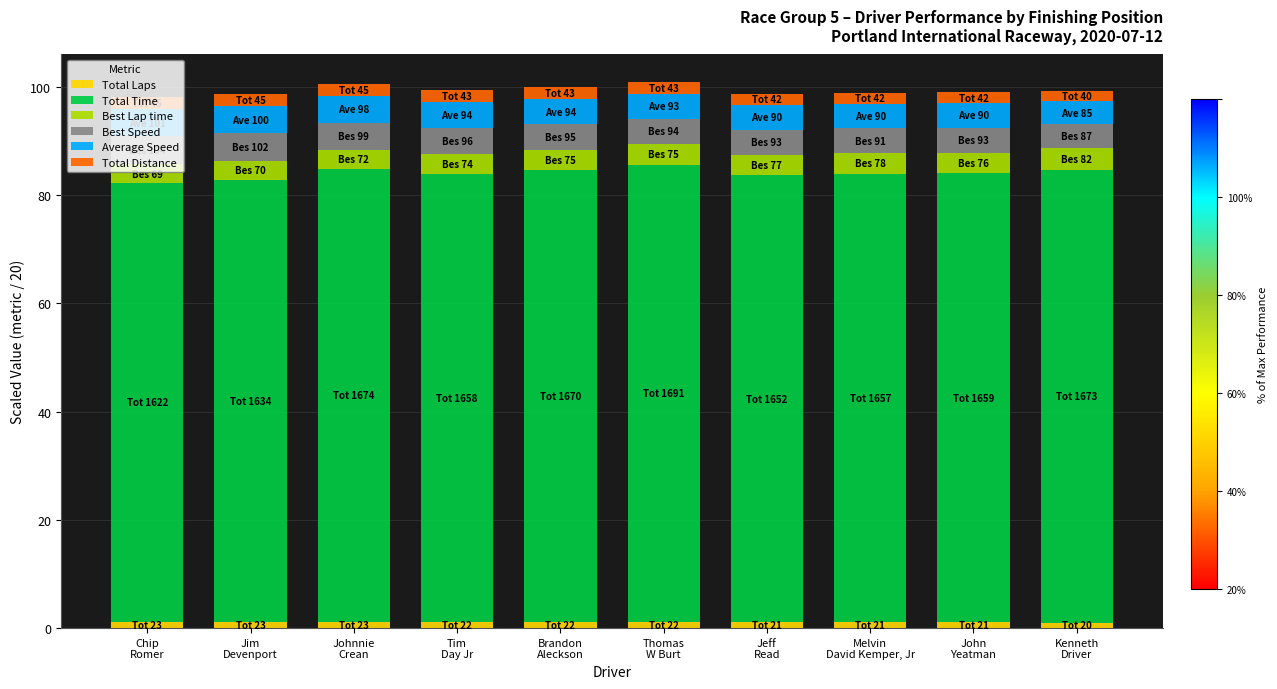

What is the sum of all Total Laps values?

10.9